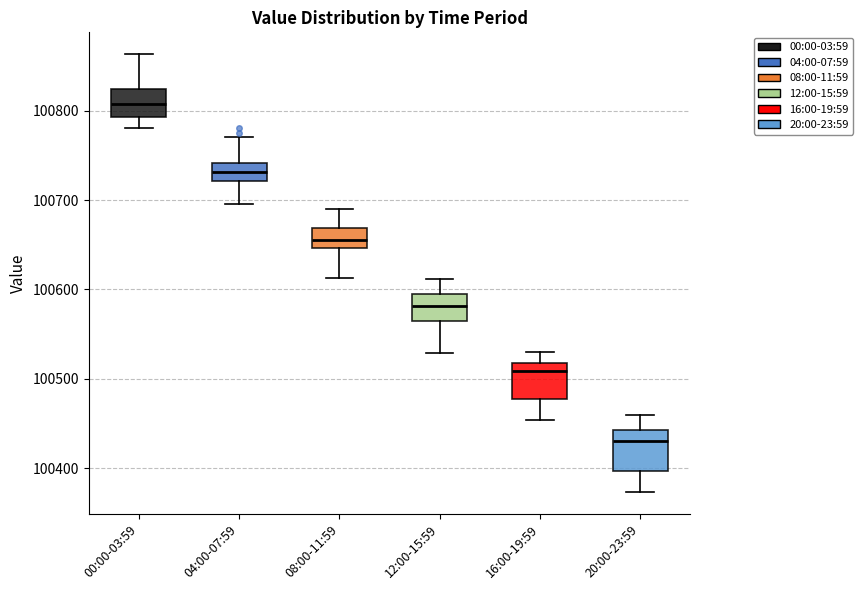

Where is the upper edge of the box for 16:00-19:59 on the y-axis? The values are not printed on the chart, so give them approximately, as read against the axis.

100520